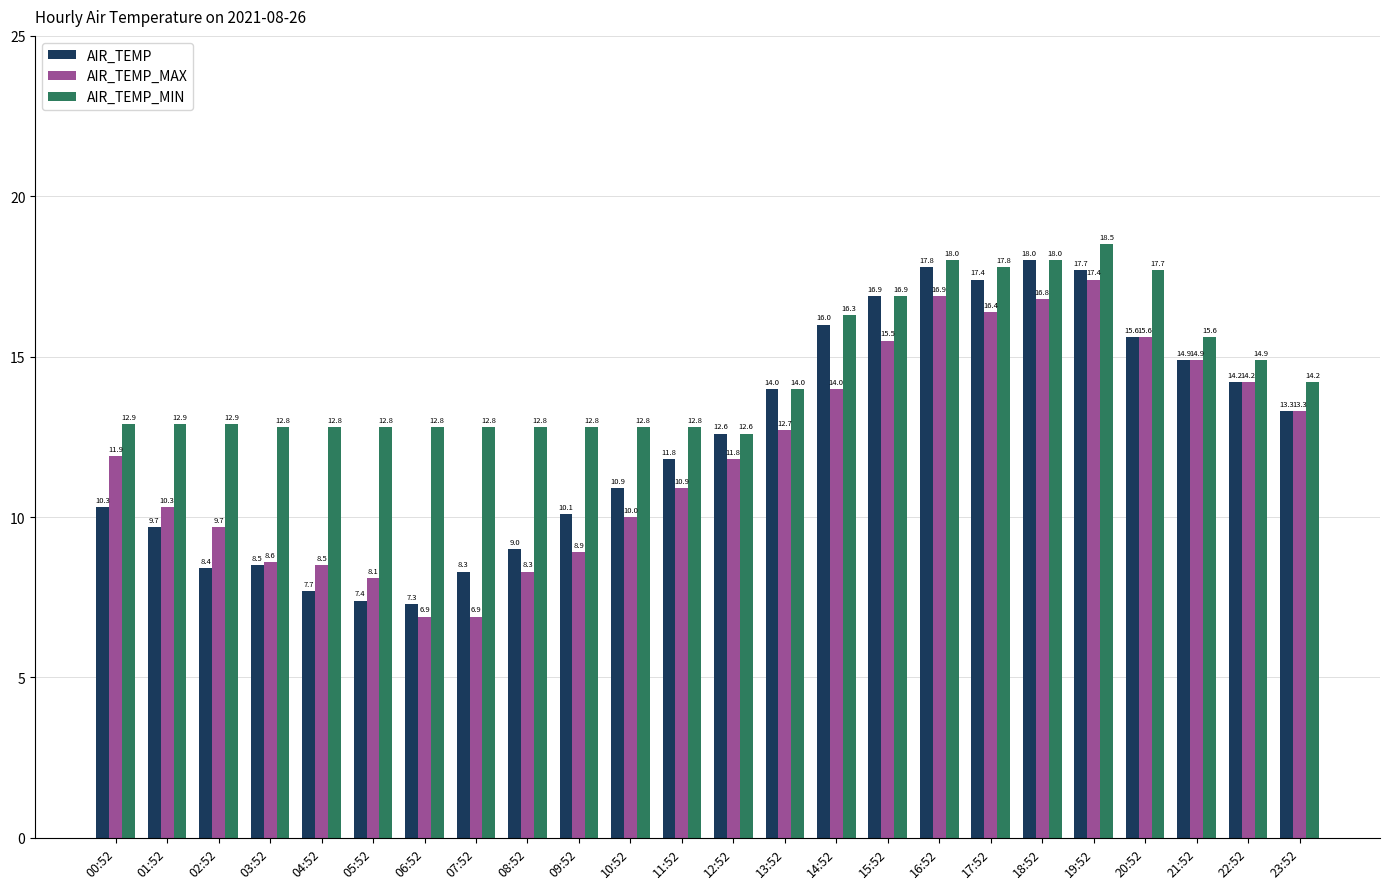

What is the greatest value displayed?

18.5